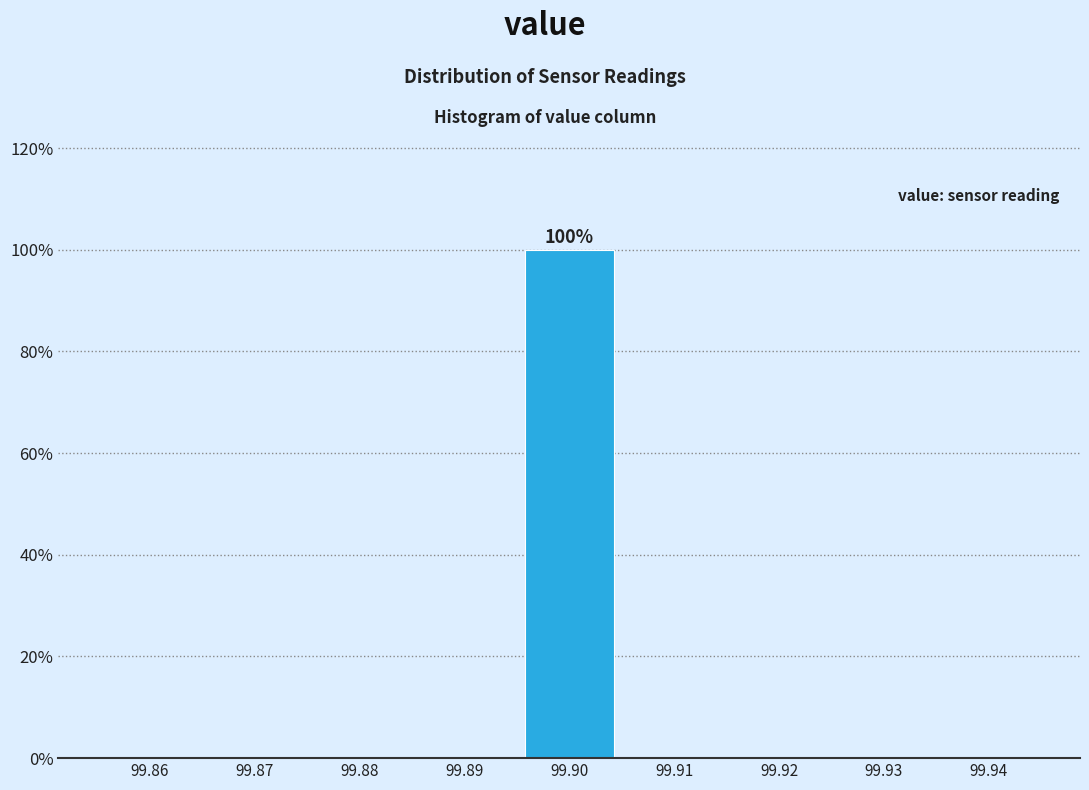

Reading right to left, transcribe all the data shown in this chart.

99.94=0	99.93=0	99.92=0	99.91=0	99.90=100	99.89=0	99.88=0	99.87=0	99.86=0